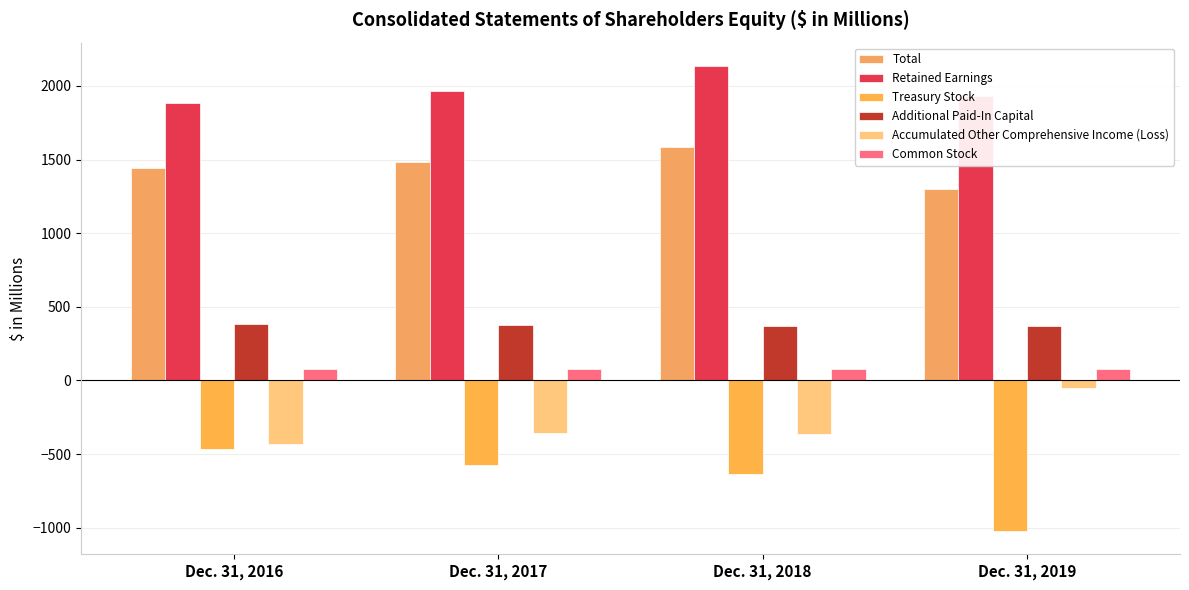

Rank the categories by Total value from highest to lowest.

Dec. 31, 2018, Dec. 31, 2017, Dec. 31, 2016, Dec. 31, 2019